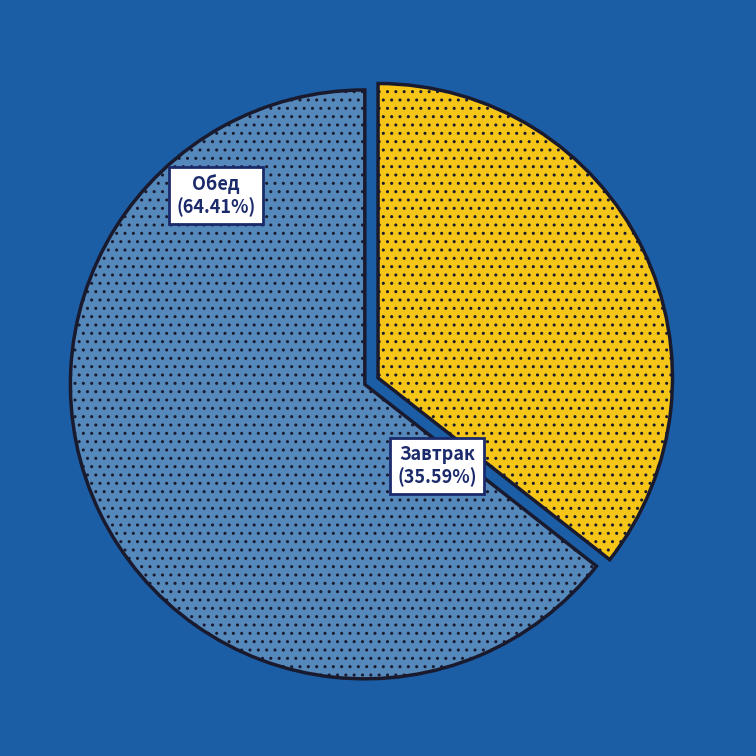

To the nearest percent, what is the average slice percentage?

50%